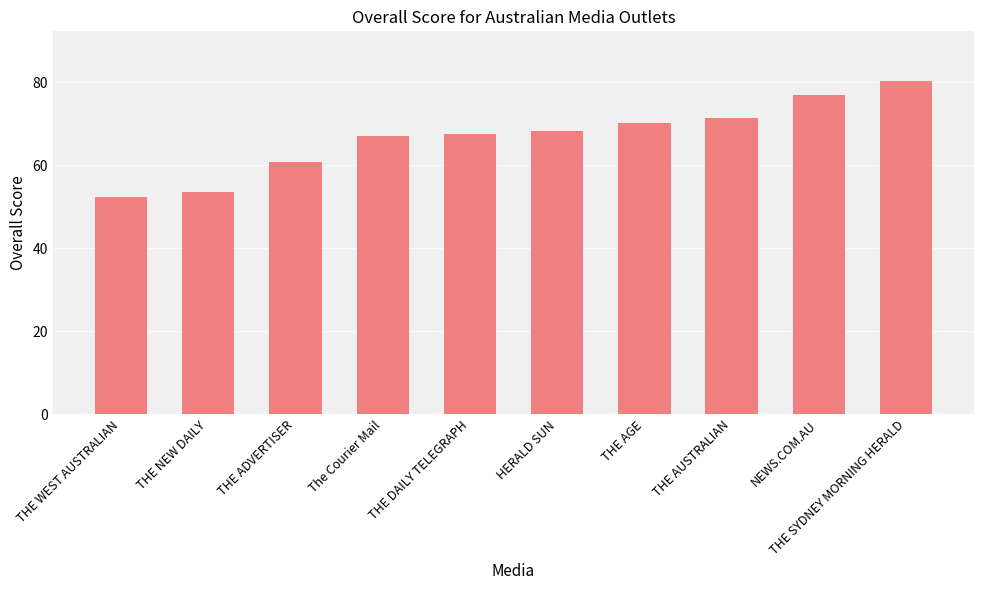

Approximately how many times larger is the value at THE AGE compared to THE NEW DAILY?

1.3